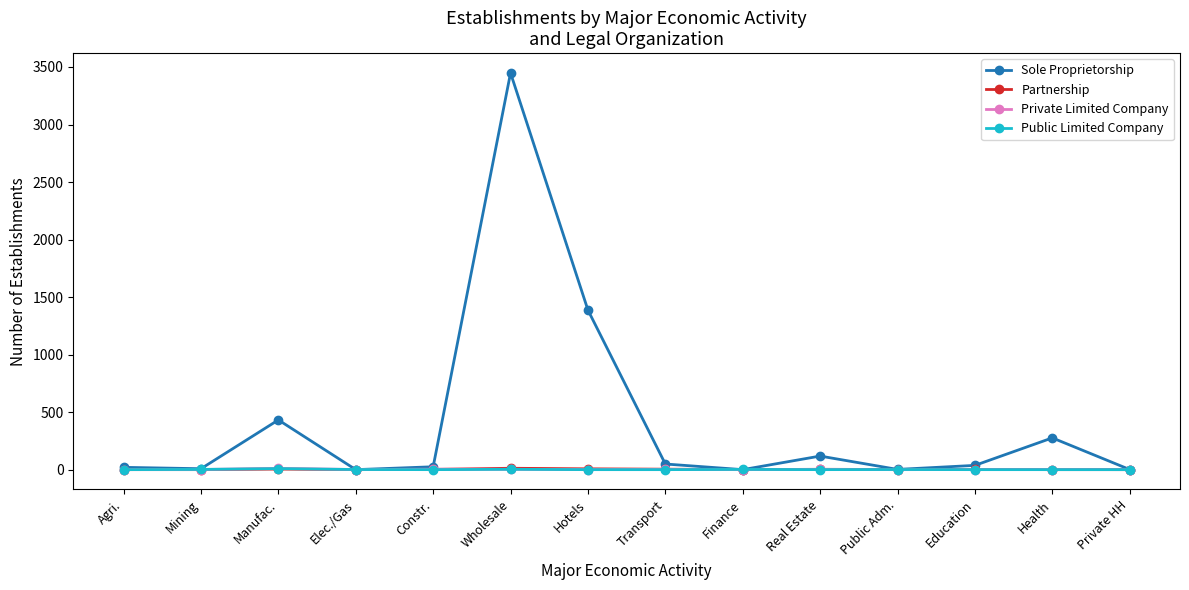

Which series has the widest spread of values?

Sole Proprietorship